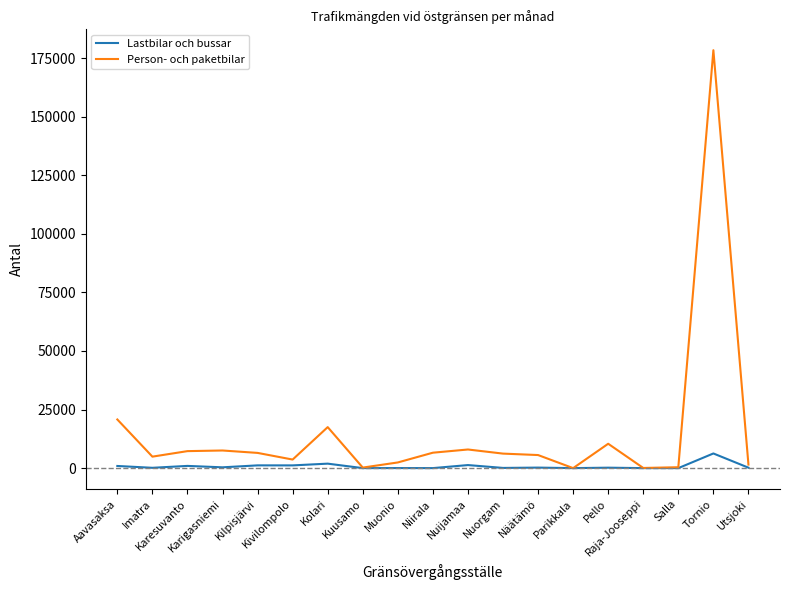

Rank the series by their maximum value, from lowest to highest.

Lastbilar och bussar, Person- och paketbilar